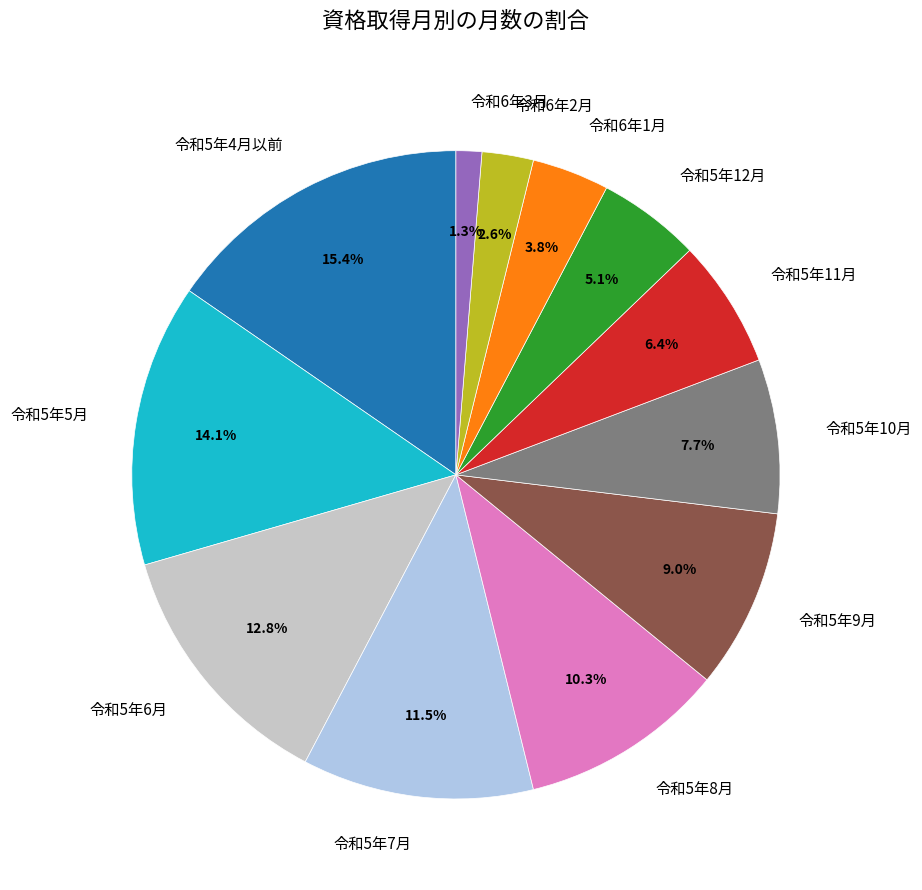

Which slice is the smallest?

令和6年3月